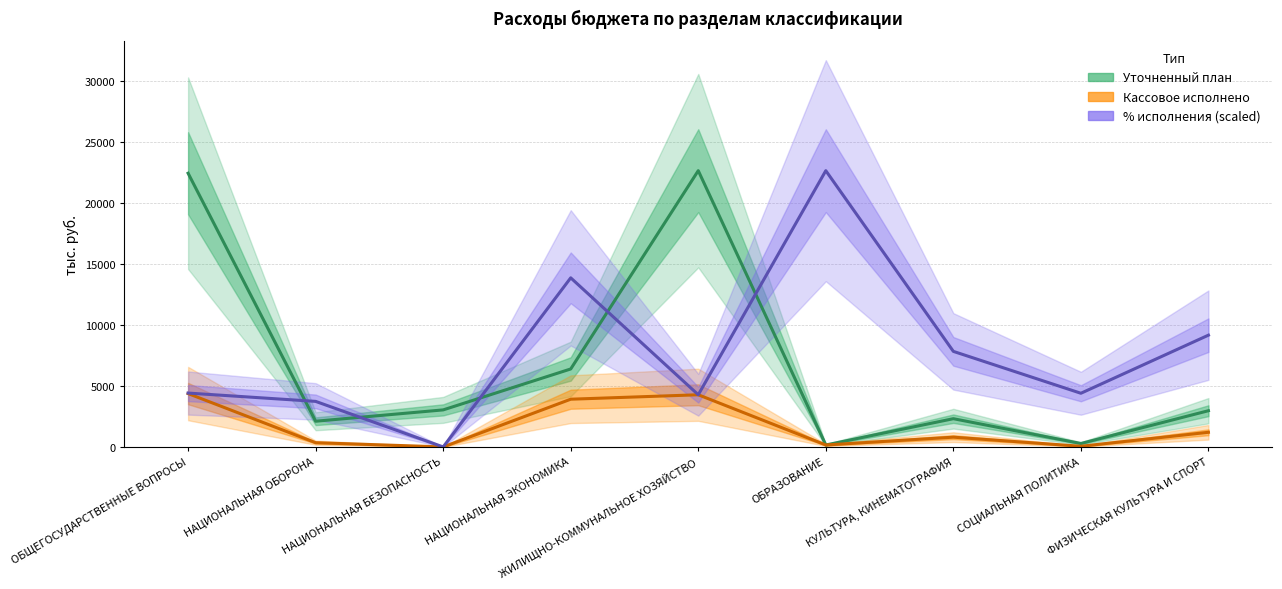

Reading right to left, extract all data points from this chart.

Уточненный план: ФИЗИЧЕСКАЯ КУЛЬТУРА И СПОРТ=2966.0	СОЦИАЛЬНАЯ ПОЛИТИКА=283.0	КУЛЬТУРА, КИНЕМАТОГРАФИЯ=2313.0	ОБРАЗОВАНИЕ=161.0	ЖИЛИЩНО-КОММУНАЛЬНОЕ ХОЗЯЙСТВО=22619.6	НАЦИОНАЛЬНАЯ ЭКОНОМИКА=6384.2	НАЦИОНАЛЬНАЯ БЕЗОПАСНОСТЬ=3033.5	НАЦИОНАЛЬНАЯ ОБОРОНА=2104.7	ОБЩЕГОСУДАРСТВЕННЫЕ ВОПРОСЫ=22410.2
Кассовое исполнено: ФИЗИЧЕСКАЯ КУЛЬТУРА И СПОРТ=1200.0	СОЦИАЛЬНАЯ ПОЛИТИКА=55.0	КУЛЬТУРА, КИНЕМАТОГРАФИЯ=800.0	ОБРАЗОВАНИЕ=161.0	ЖИЛИЩНО-КОММУНАЛЬНОЕ ХОЗЯЙСТВО=4272.0	НАЦИОНАЛЬНАЯ ЭКОНОМИКА=3908.0	НАЦИОНАЛЬНАЯ БЕЗОПАСНОСТЬ=0.0	НАЦИОНАЛЬНАЯ ОБОРОНА=347.0	ОБЩЕГОСУДАРСТВЕННЫЕ ВОПРОСЫ=4370.0
% исполнения (scaled): ФИЗИЧЕСКАЯ КУЛЬТУРА И СПОРТ=9151.9	СОЦИАЛЬНАЯ ПОЛИТИКА=4395.0	КУЛЬТУРА, КИНЕМАТОГРАФИЯ=7824.1	ОБРАЗОВАНИЕ=22619.6	ЖИЛИЩНО-КОММУНАЛЬНОЕ ХОЗЯЙСТВО=4272.8	НАЦИОНАЛЬНАЯ ЭКОНОМИКА=13845.5	НАЦИОНАЛЬНАЯ БЕЗОПАСНОСТЬ=0.0	НАЦИОНАЛЬНАЯ ОБОРОНА=3730.0	ОБЩЕГОСУДАРСТВЕННЫЕ ВОПРОСЫ=4410.8